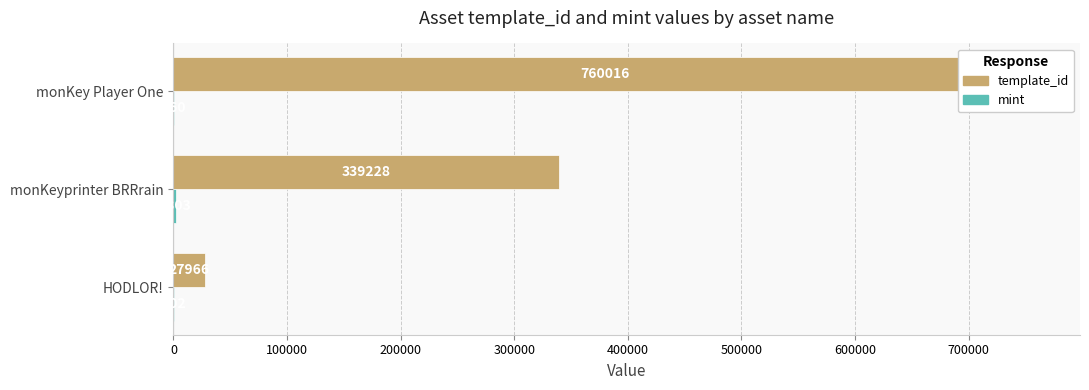

What is the difference between the maximum and minimum values in the template_id series?

732050